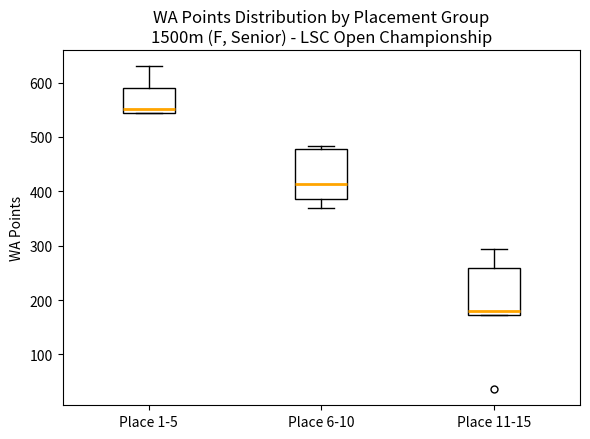

Which box's median line is the highest?

Place 1-5